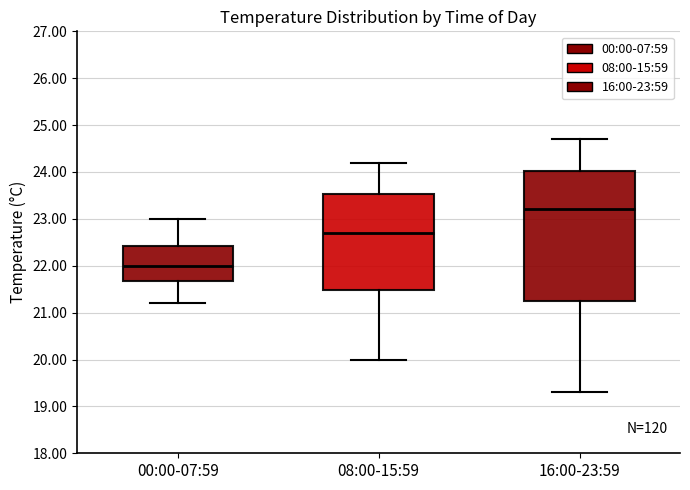

Where does the upper whisker of the box for 16:00-23:59 end on the y-axis? The values are not printed on the chart, so give them approximately, as read against the axis.

24.7